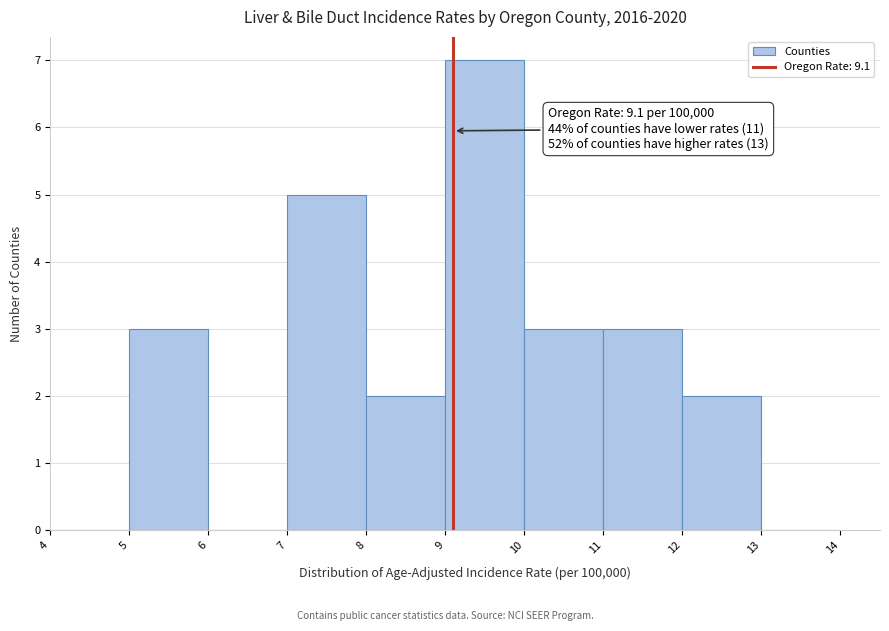

Over which range of the x-axis is the bar tallest?

9 to 10